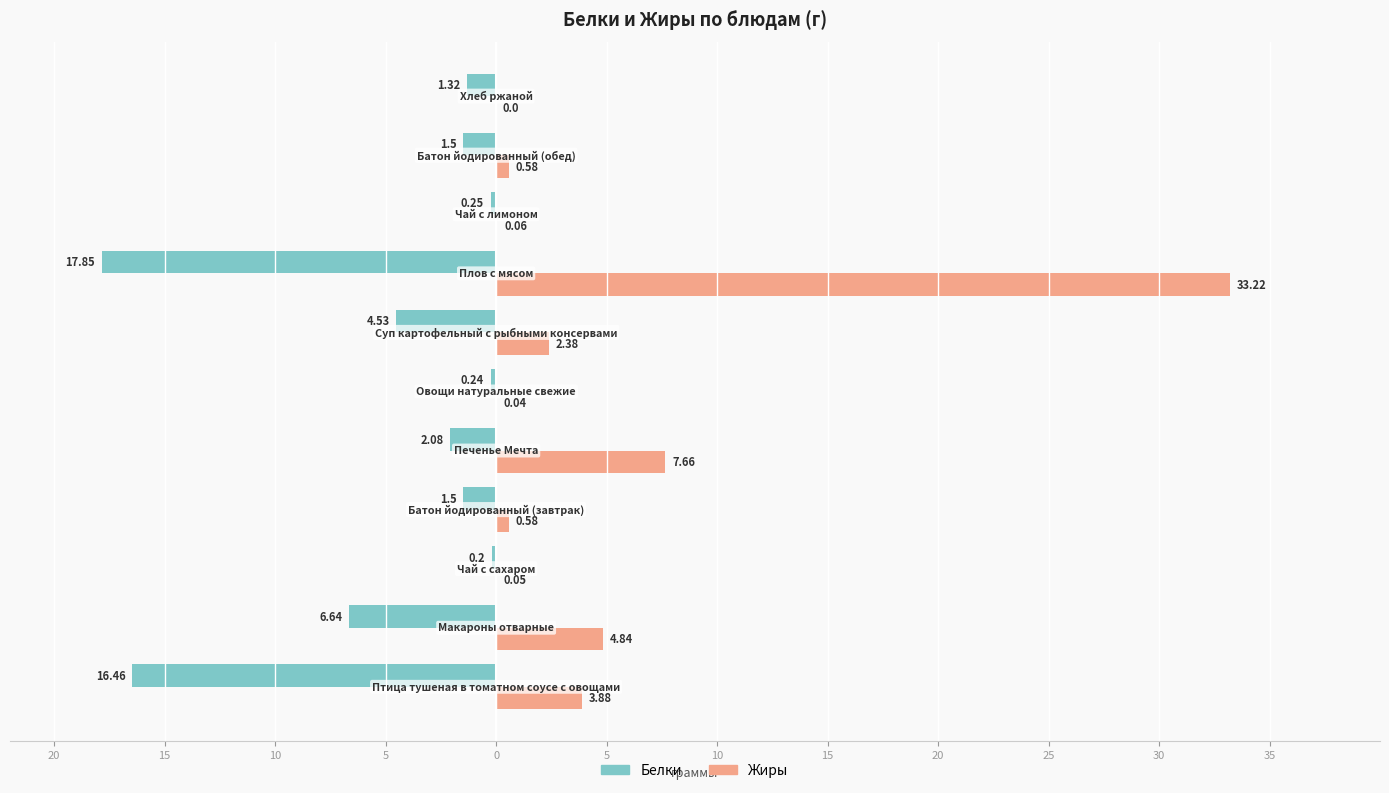

What are all the series names shown in the legend?

Белки, Жиры